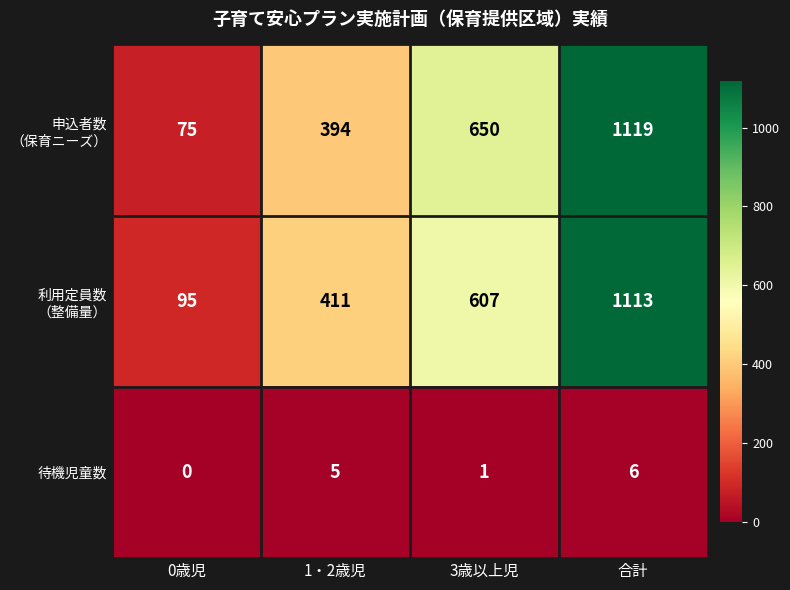

Count the 待機児童数 values in the range 1 to 6.

3